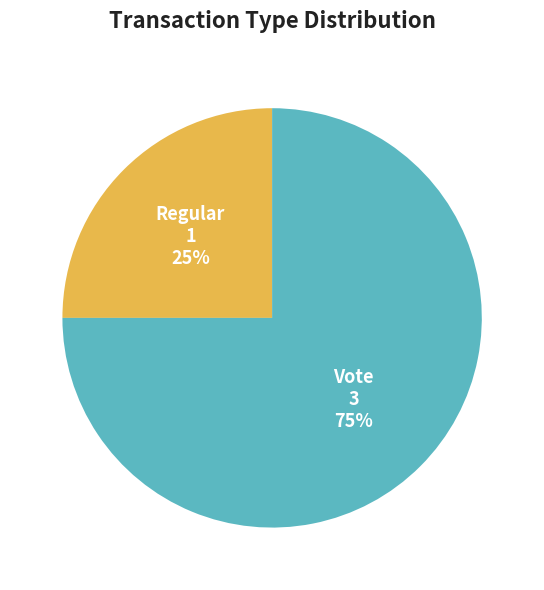

Which has a higher value, Regular or Vote?

Vote